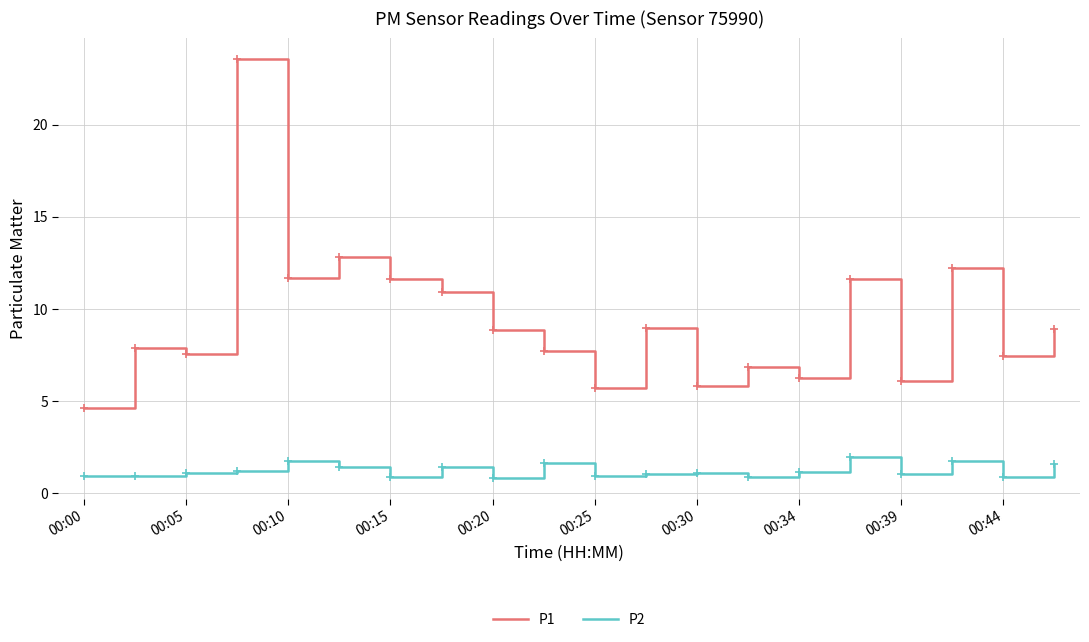

True or false: P1 and P2 cross at least once.

False